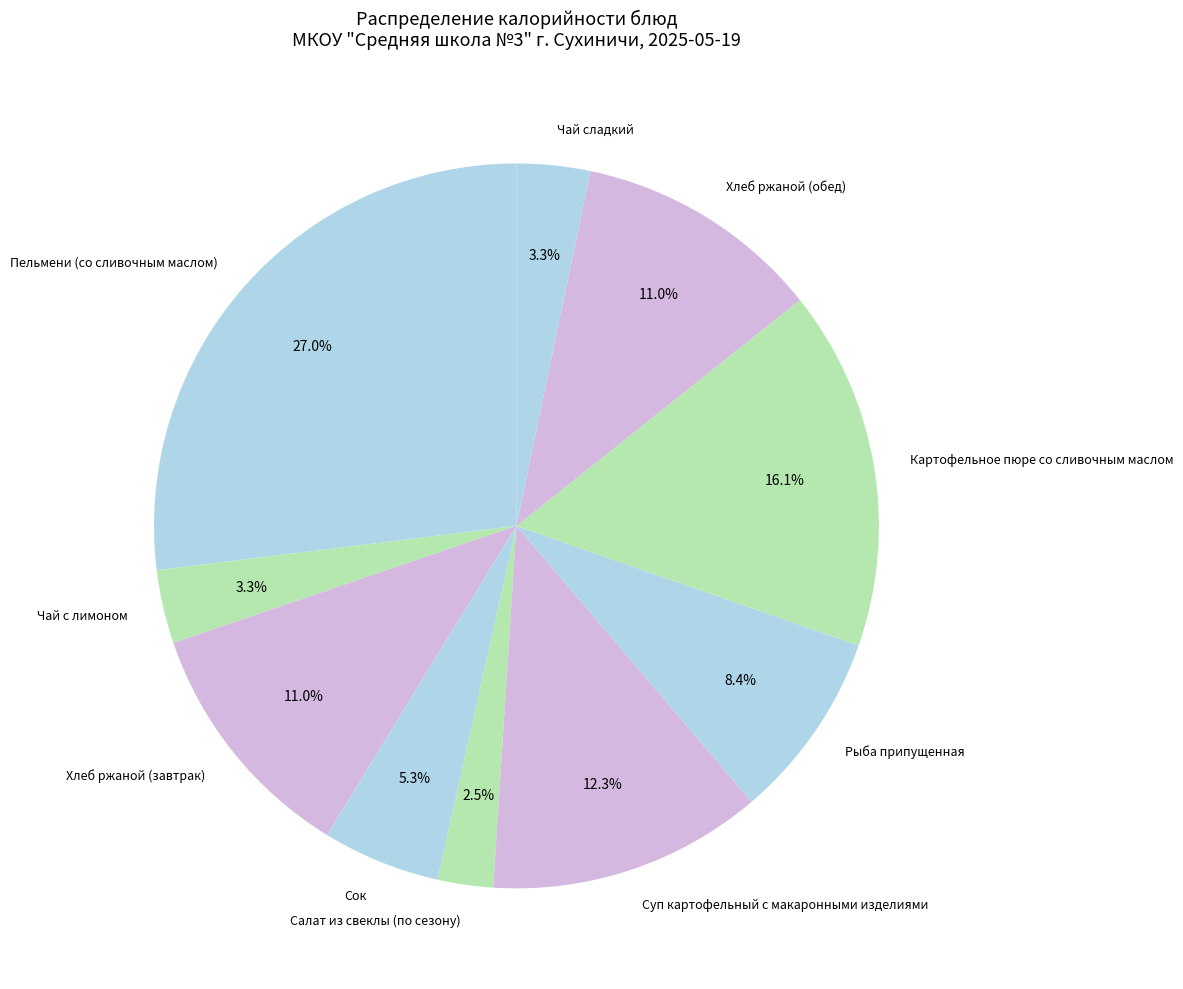

Count the number of slices in the pie.

10